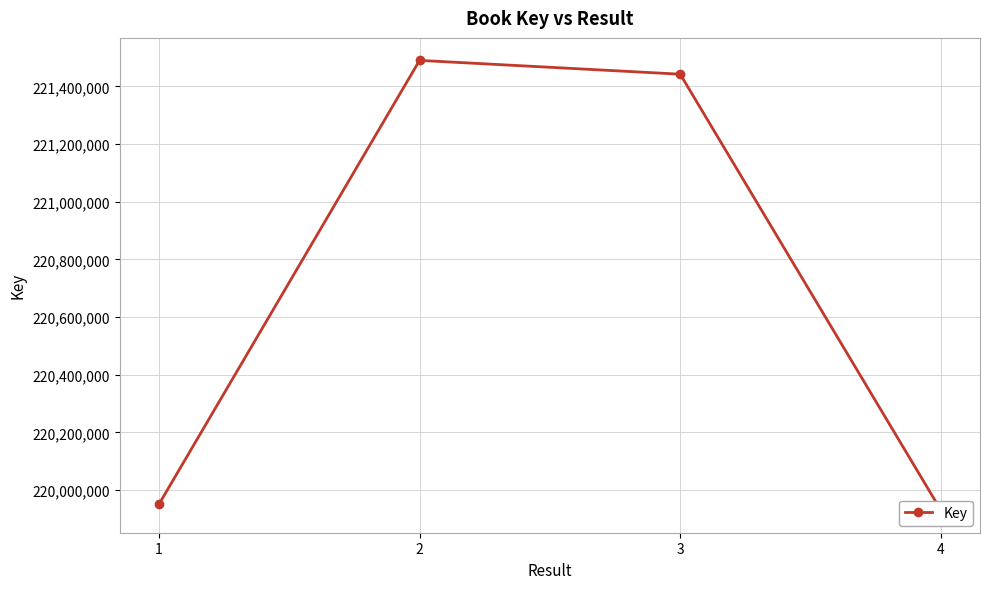

At which category does the data reach its first local peak?

2